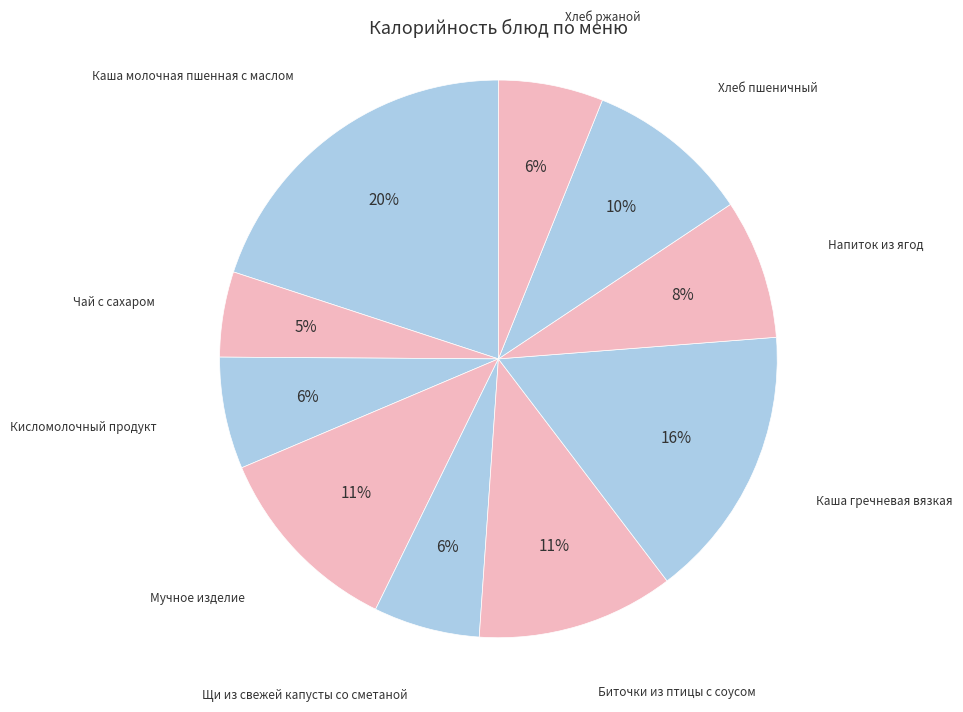

Count the number of slices in the pie.

10